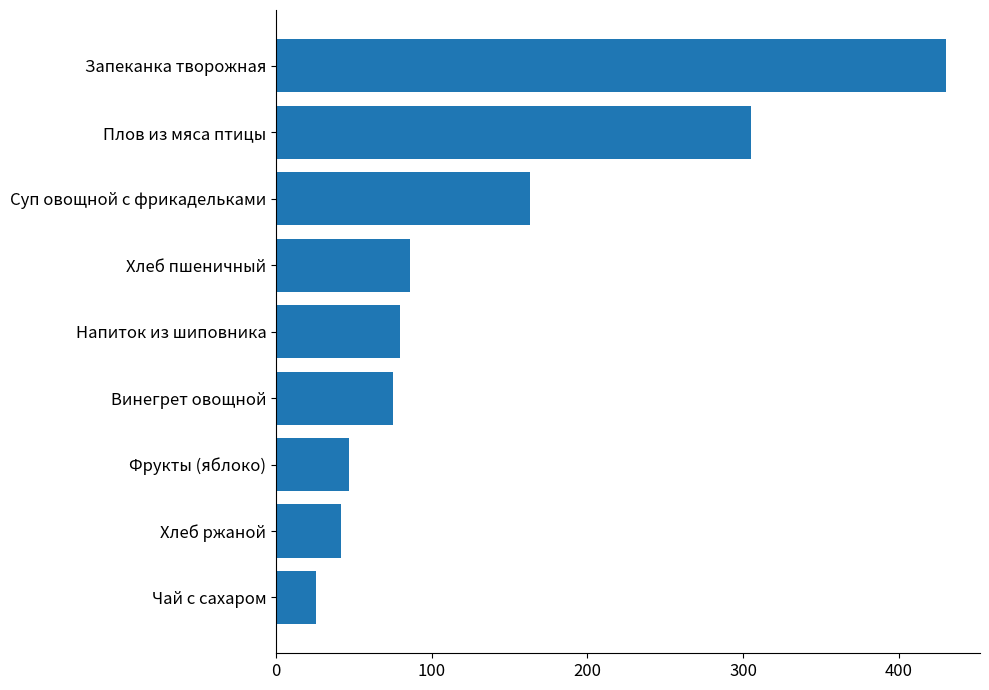

Rank the categories by value from lowest to highest.

Чай с сахаром, Хлеб ржаной, Фрукты (яблоко), Винегрет овощной, Напиток из шиповника, Хлеб пшеничный, Суп овощной с фрикадельками, Плов из мяса птицы, Запеканка творожная